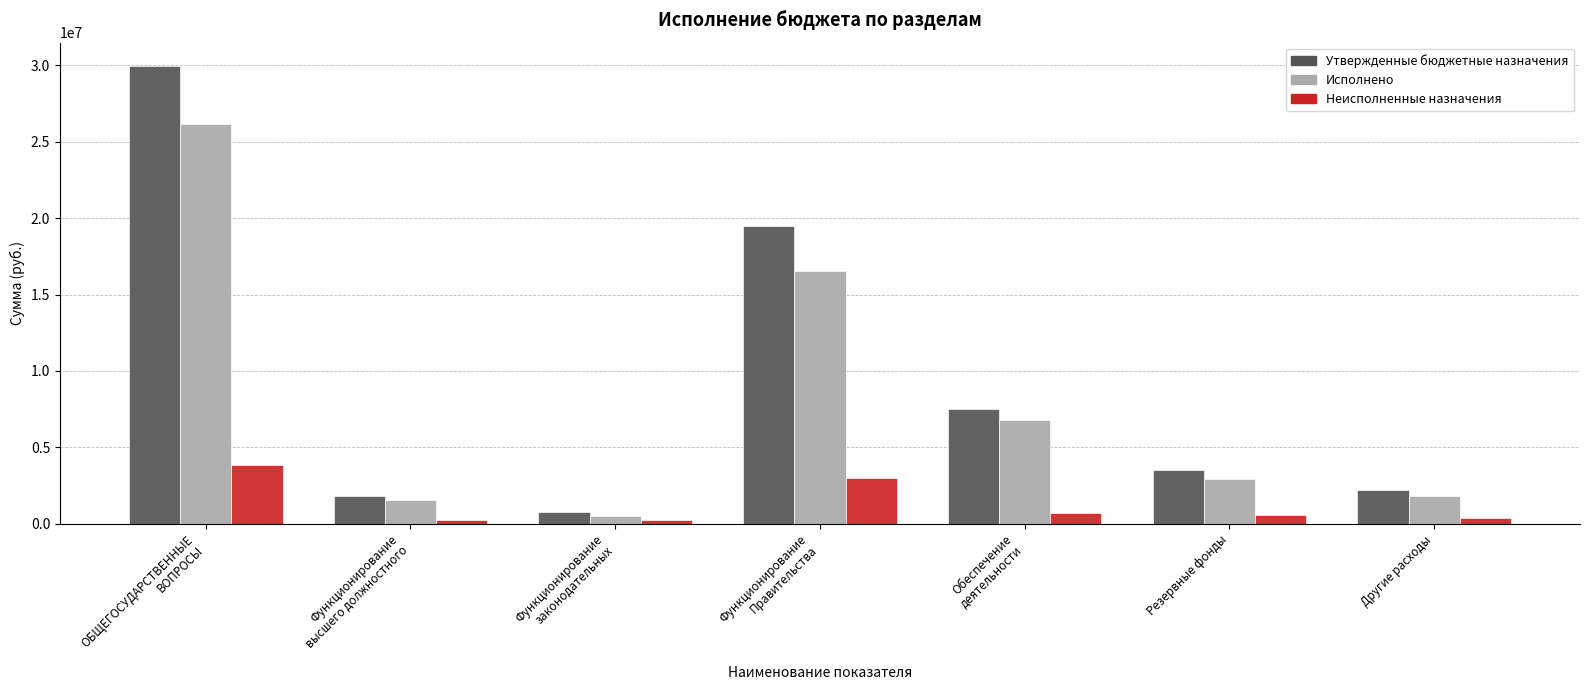

What is the maximum value shown in the chart?

29983471.0